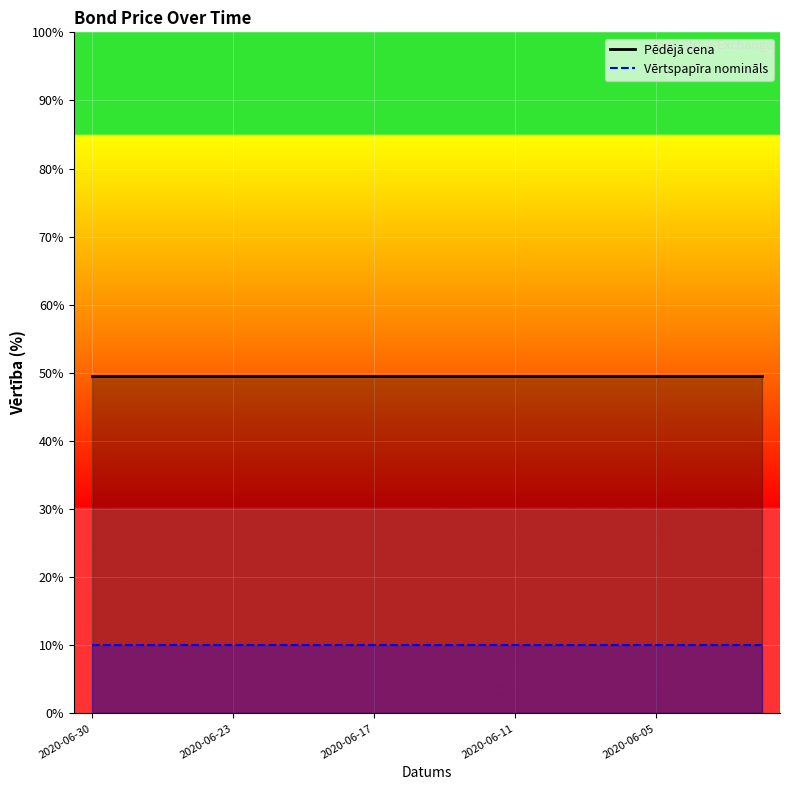

Rank the series by their average value, from lowest to highest.

Vērtspapīra nomināls, Pēdējā cena